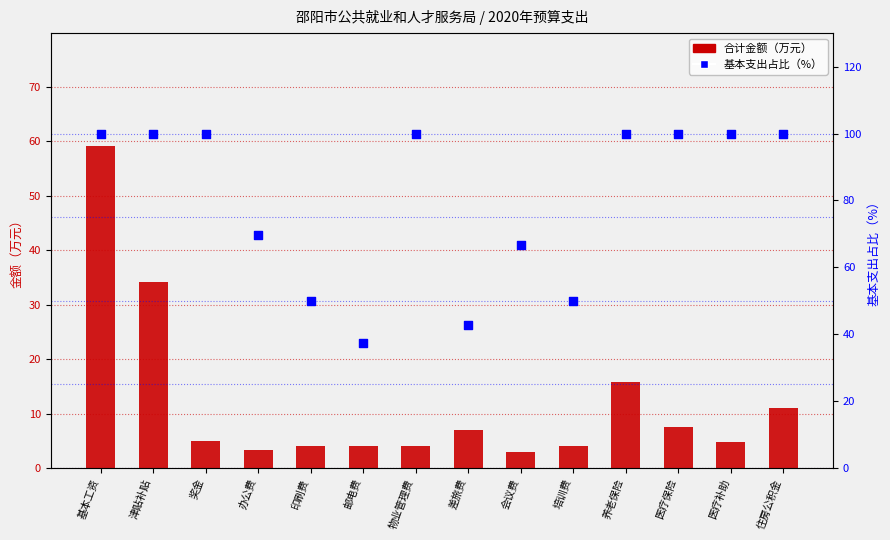

What is the total value across all series at 物业管理费?

104.0